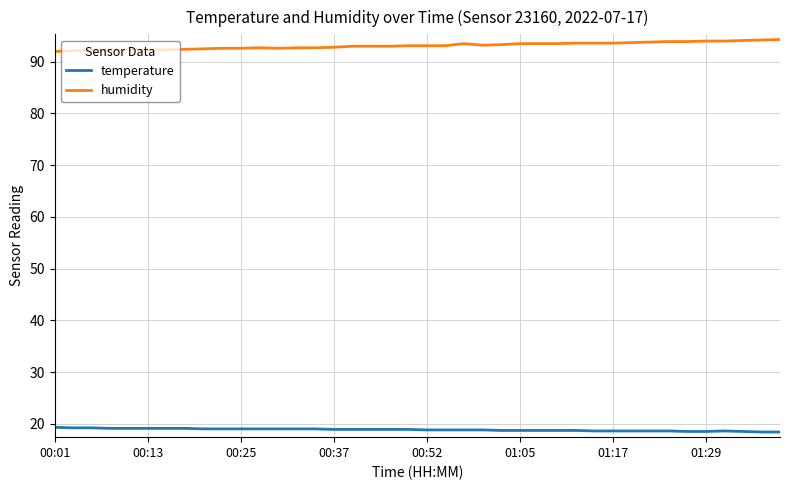

How many lines are shown in the chart?

2